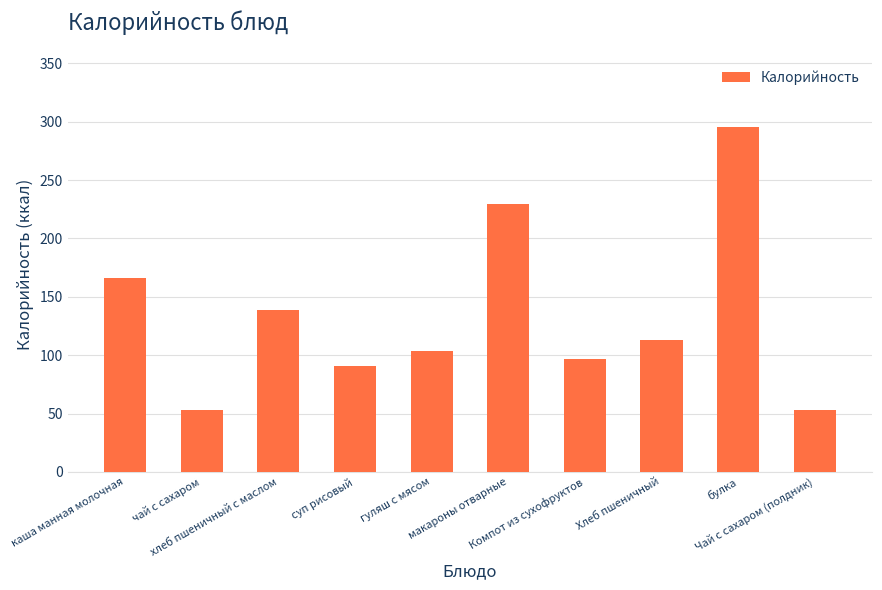

Which label corresponds to the largest value in the chart?

булка